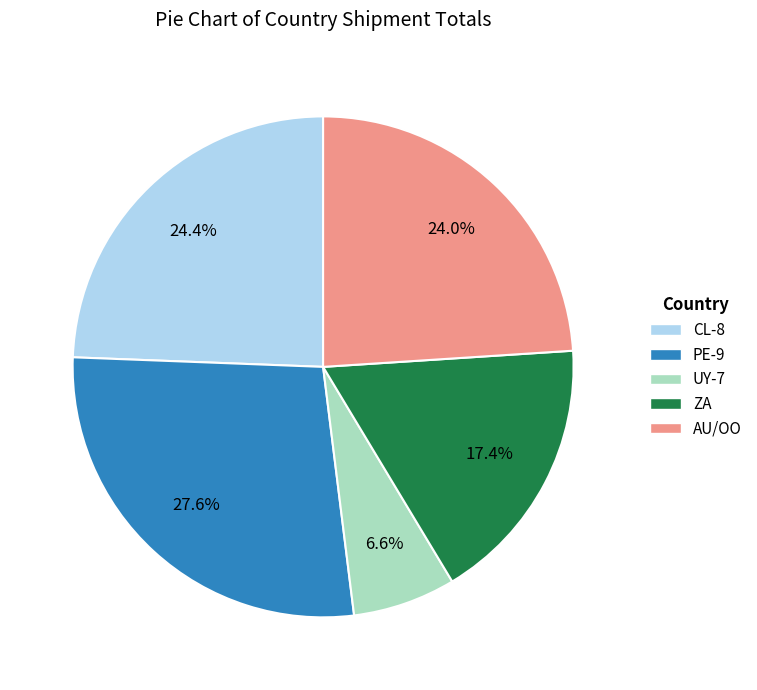

Is there any slice that represents more than half of the pie?

No